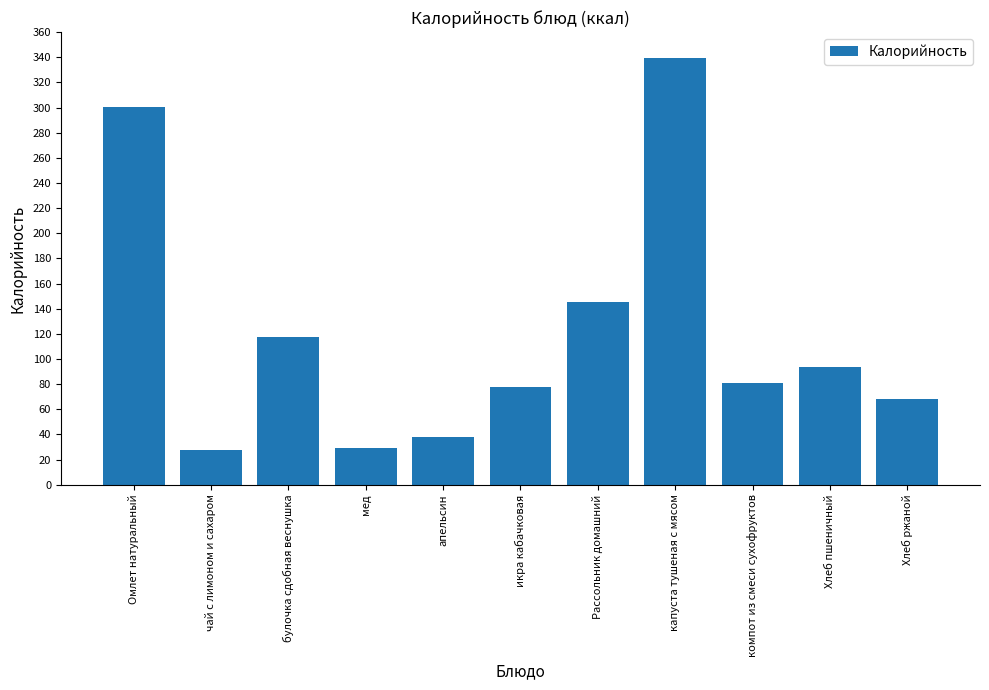

At which category does the chart reach its peak across all series?

капуста тушеная с мясом